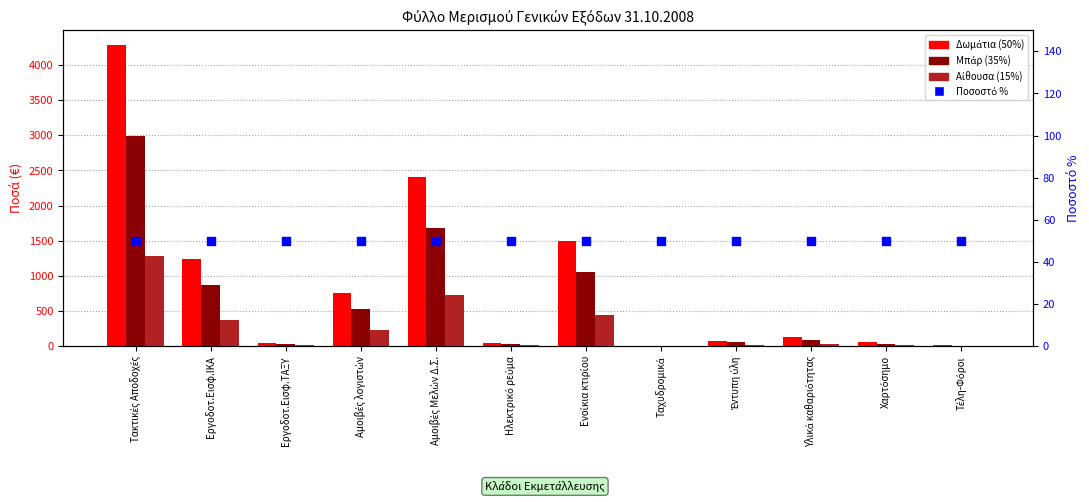

Which series has the widest spread of Y values?

Δωμάτια (50%)